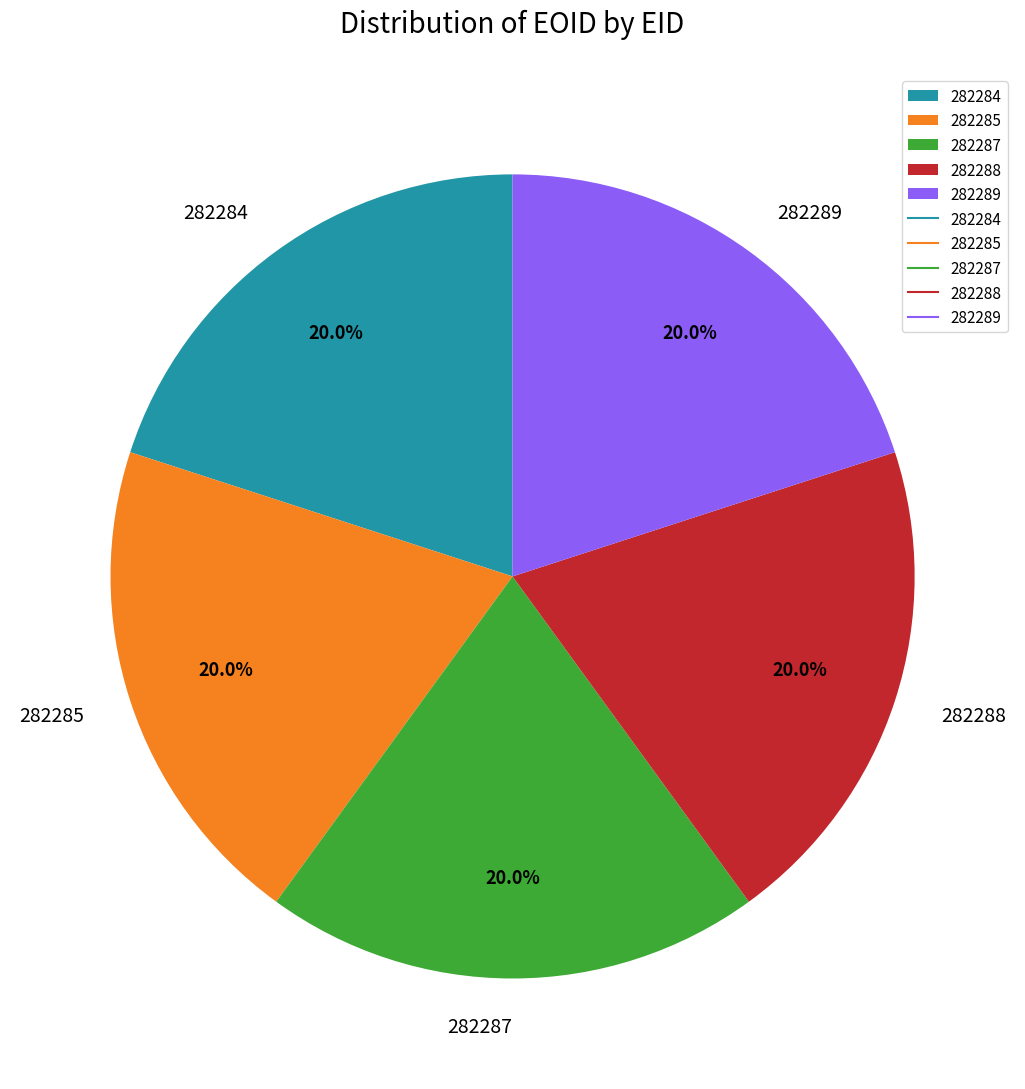

True or false: 282287 accounts for 20% of the total.

True